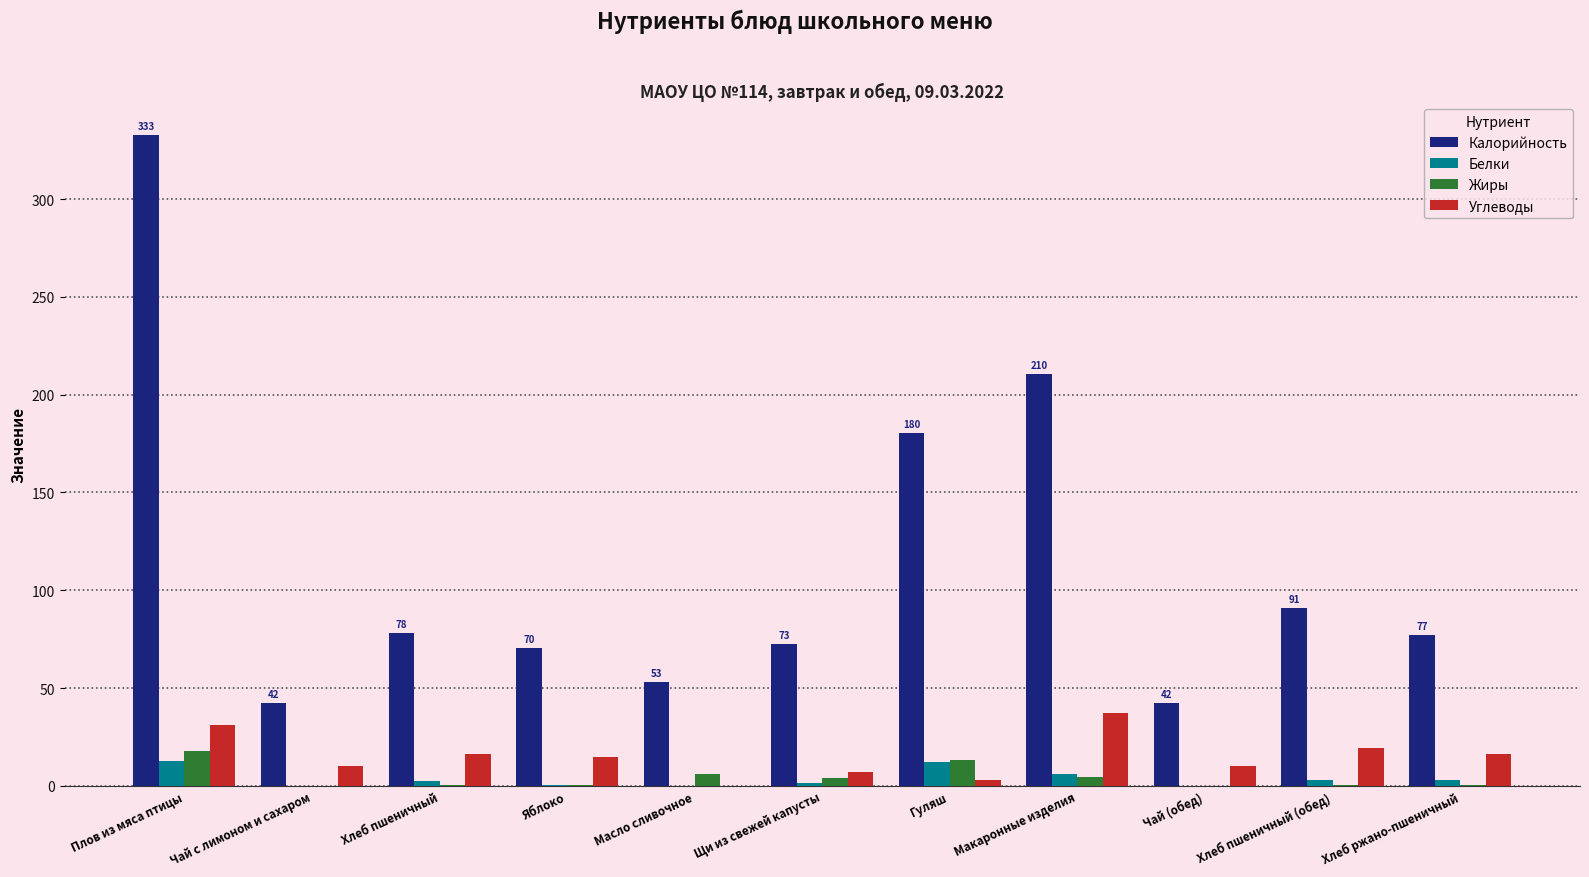

What is the sum of all Углеводы values?

165.2